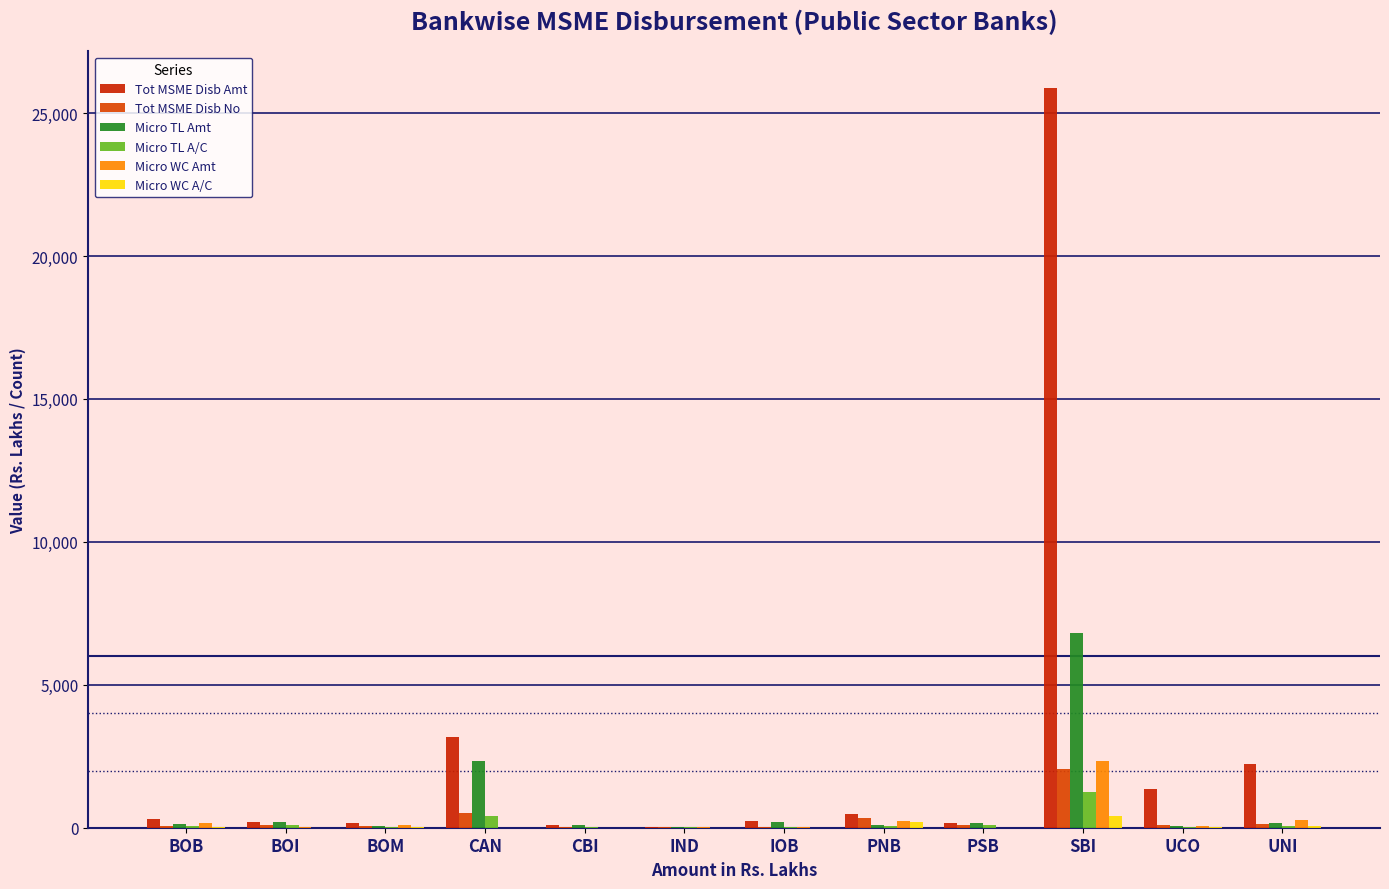

Reading right to left, list all the values displayed in this chart.

Tot MSME Disb Amt: 2228.9	1348.9	25860.3	164.2	490.5	243.1	39.2	104.5	3165.9	150.8	214.9	297.5
Tot MSME Disb No: 115.0	84.0	2041.0	83.0	325.0	35.0	22.0	37.0	509.0	53.0	103.0	73.0
Micro TL Amt: 152.5	54.8	6803.4	164.2	88.4	205.7	12.2	104.5	2327.2	44.3	196.0	135.4
Micro TL A/C: 56.0	31.0	1264.0	83.0	63.0	30.0	19.0	37.0	414.0	36.0	101.0	47.0
Micro WC Amt: 284.0	54.8	2317.9	0.0	246.9	37.4	27.0	0.0	0.0	106.5	18.9	162.1
Micro WC A/C: 48.0	31.0	420.0	0.0	204.0	5.0	3.0	0.0	0.0	17.0	2.0	26.0